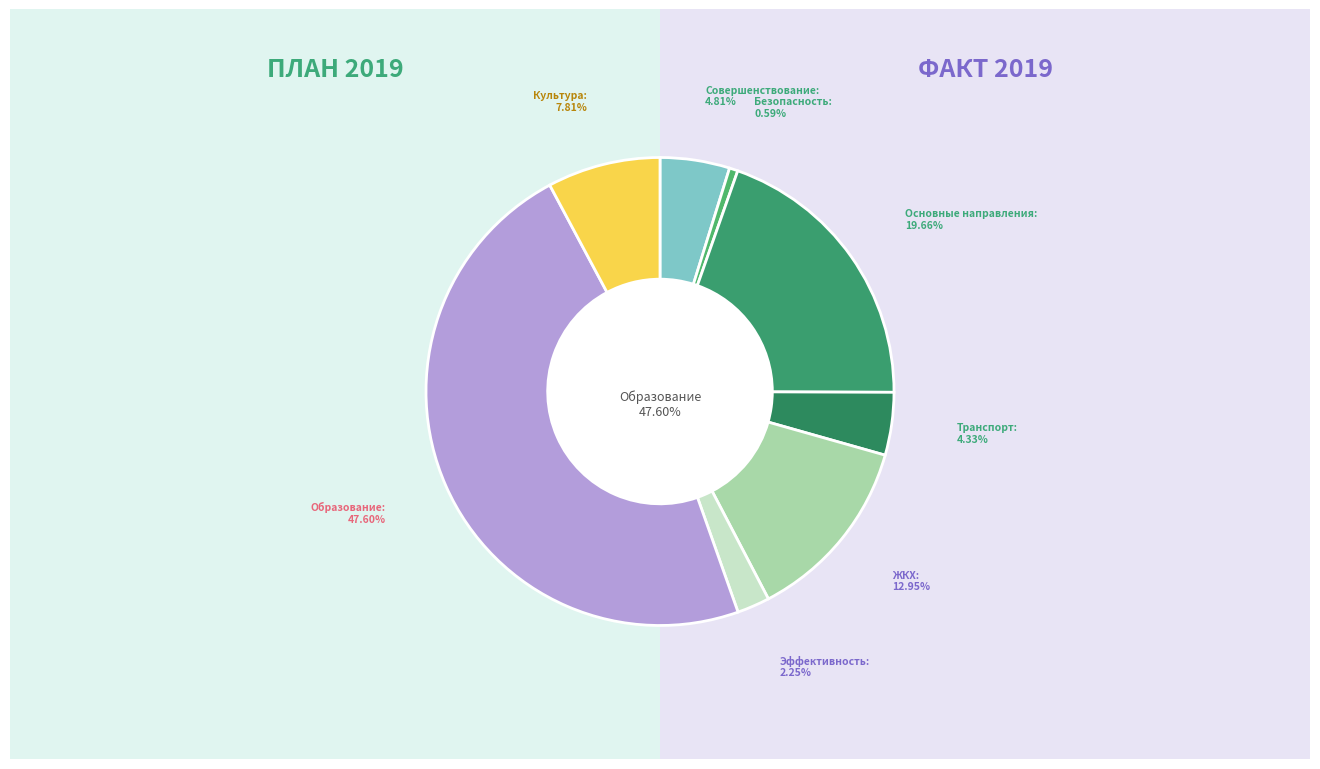

Is it true that Совершенствование управления is 5% of the pie?

True